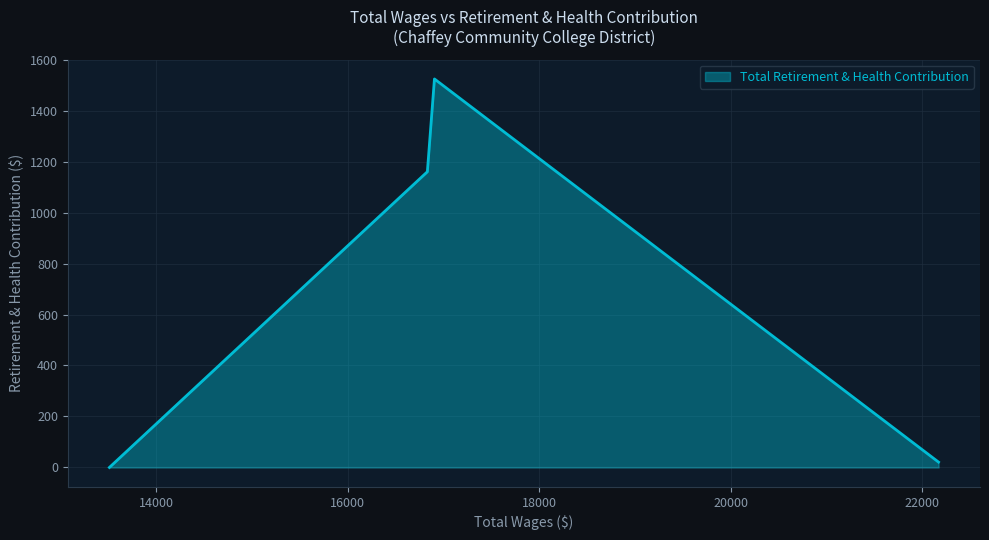

What is the difference between the maximum and minimum values?

1524